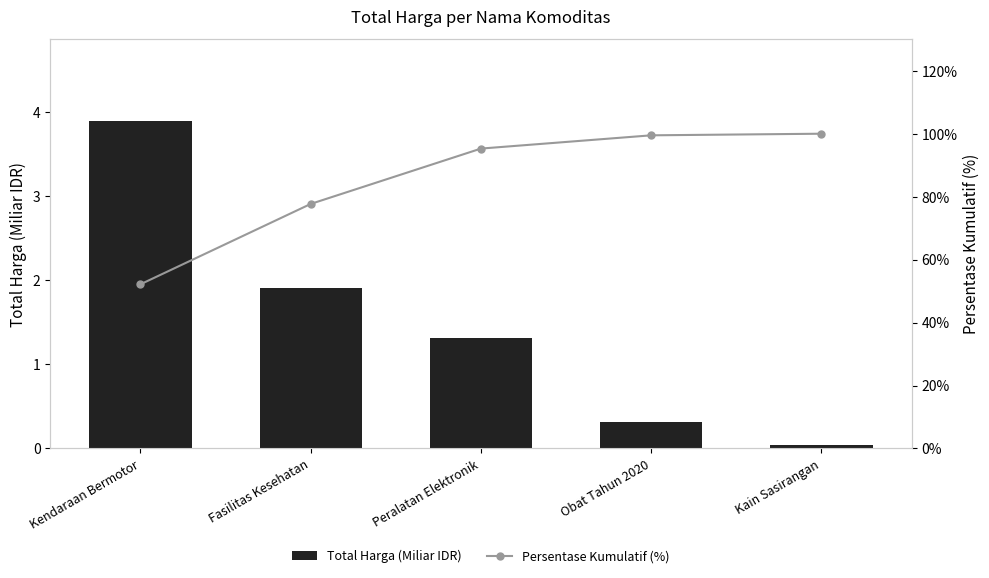

Reading left to right, extract all data points from this chart.

Total Harga (Miliar IDR): Kendaraan Bermotor=3.9	Fasilitas Kesehatan=1.9	Peralatan Elektronik=1.3	Obat Tahun 2020=0.3	Kain Sasirangan=0.0
Persentase Kumulatif (%): Kendaraan Bermotor=52.2	Fasilitas Kesehatan=77.7	Peralatan Elektronik=95.3	Obat Tahun 2020=99.5	Kain Sasirangan=100.0